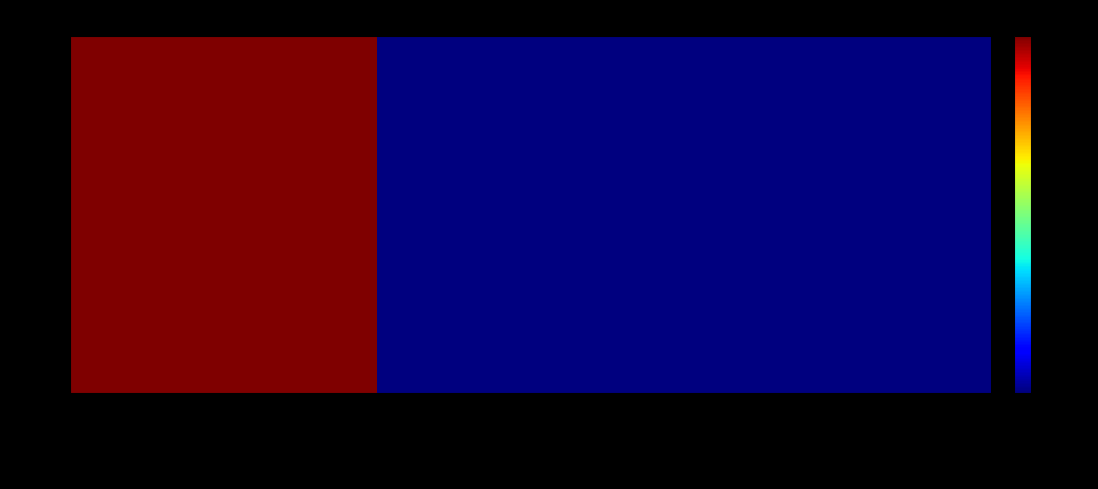

At a4.xml (2012), list the series in order from smallest to largest.

7699, 4222, 4304